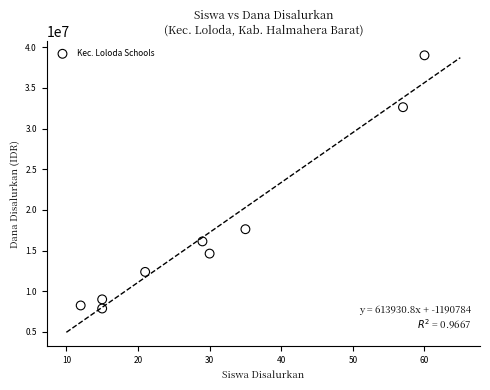

What Y value in the scatter plot is closest to 23437500?

17625000